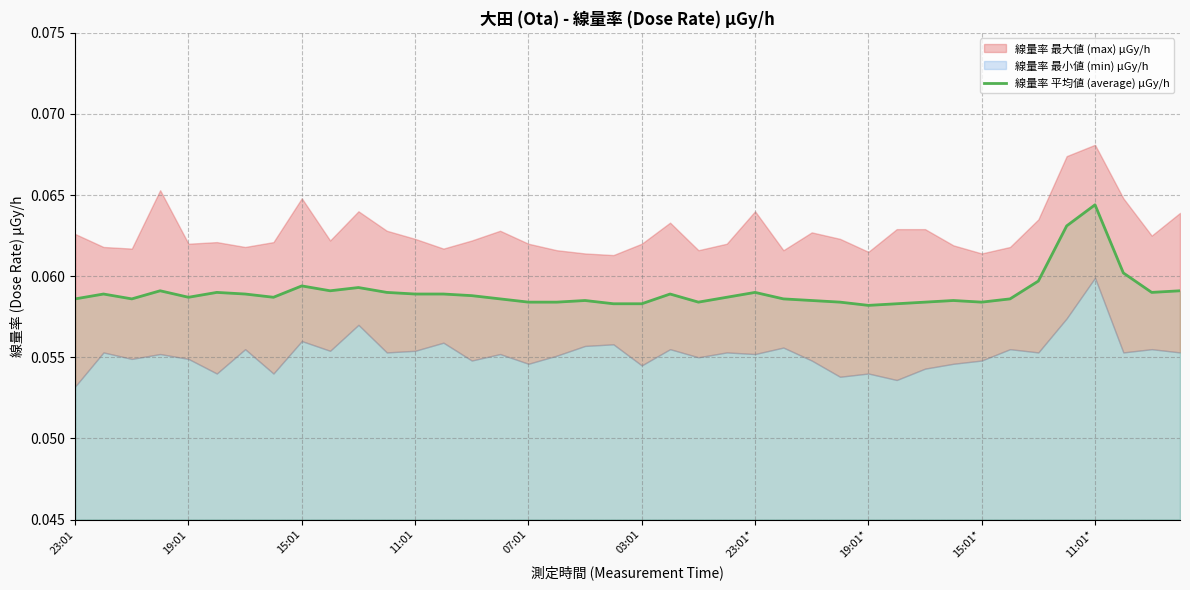

Is it true that the value at 19:01* is 0.1?

False